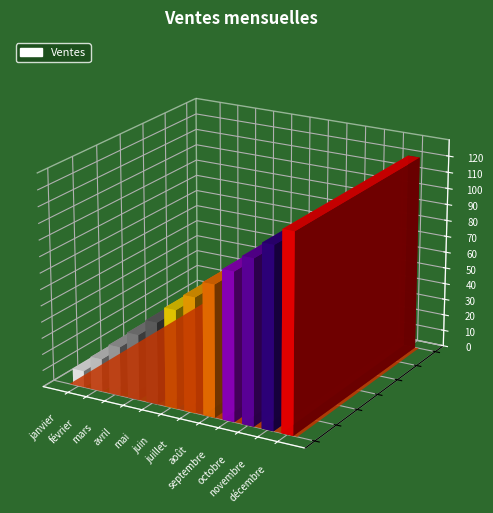

True or false: the data shows 103 at juillet.

False